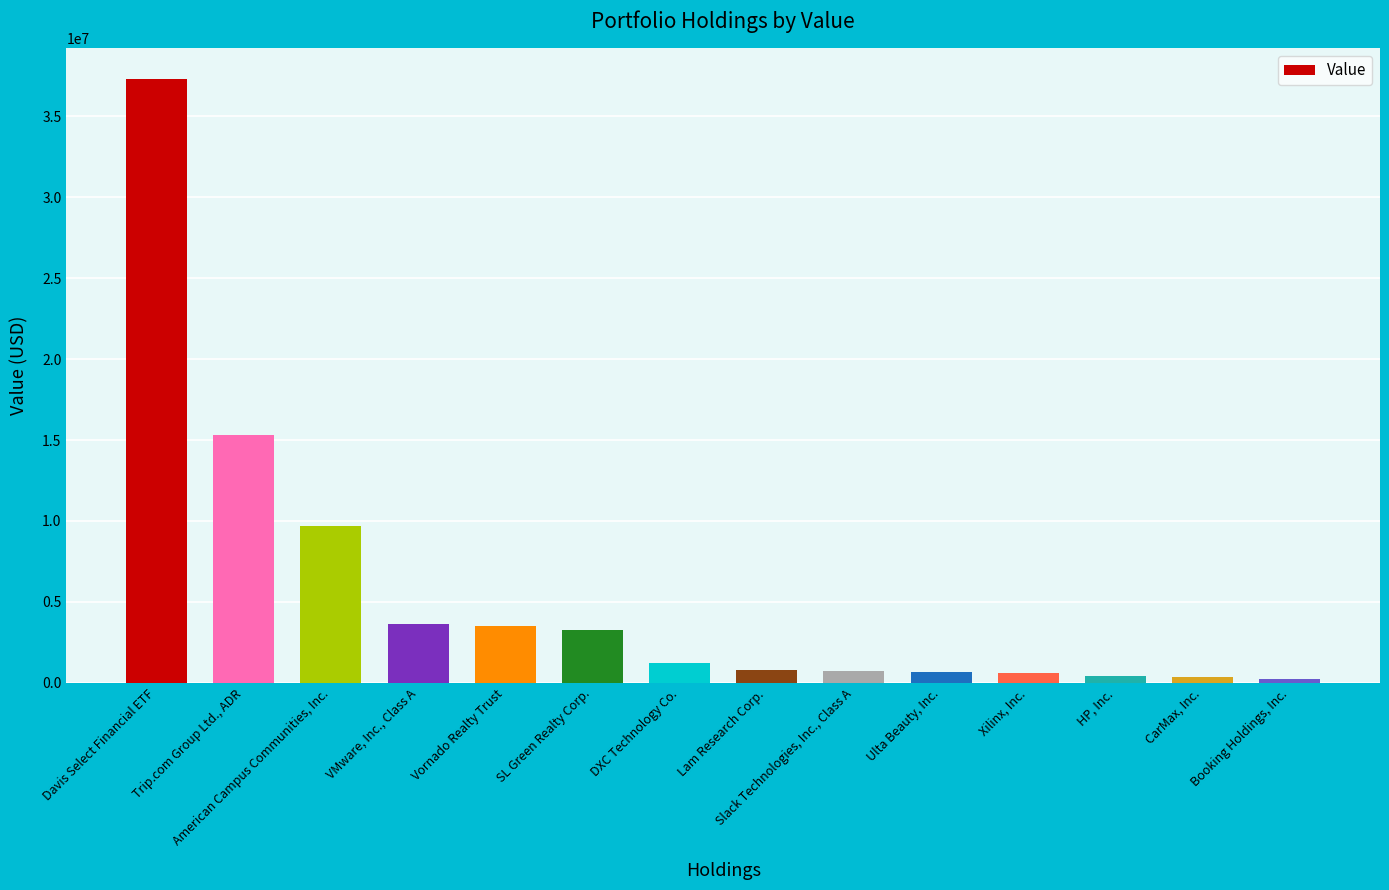

The chart shows a value of 814000 at Lam Research Corp.. True or false?

True